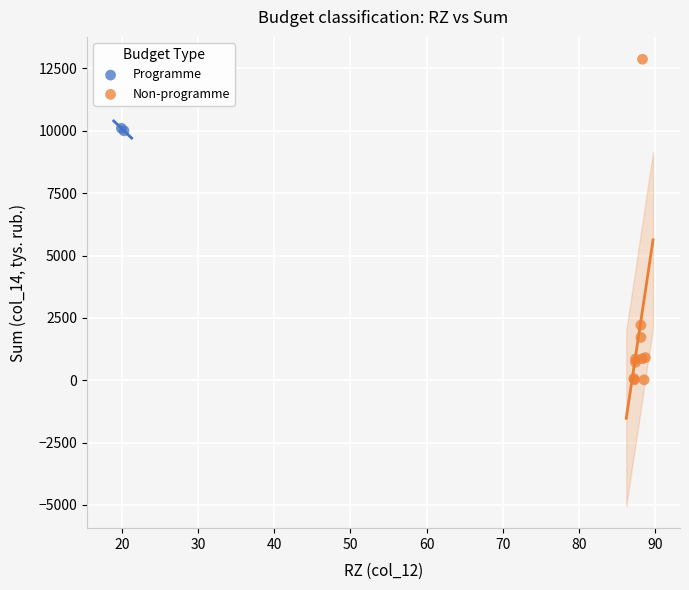

What are all the series names shown in the legend?

Programme, Non-programme